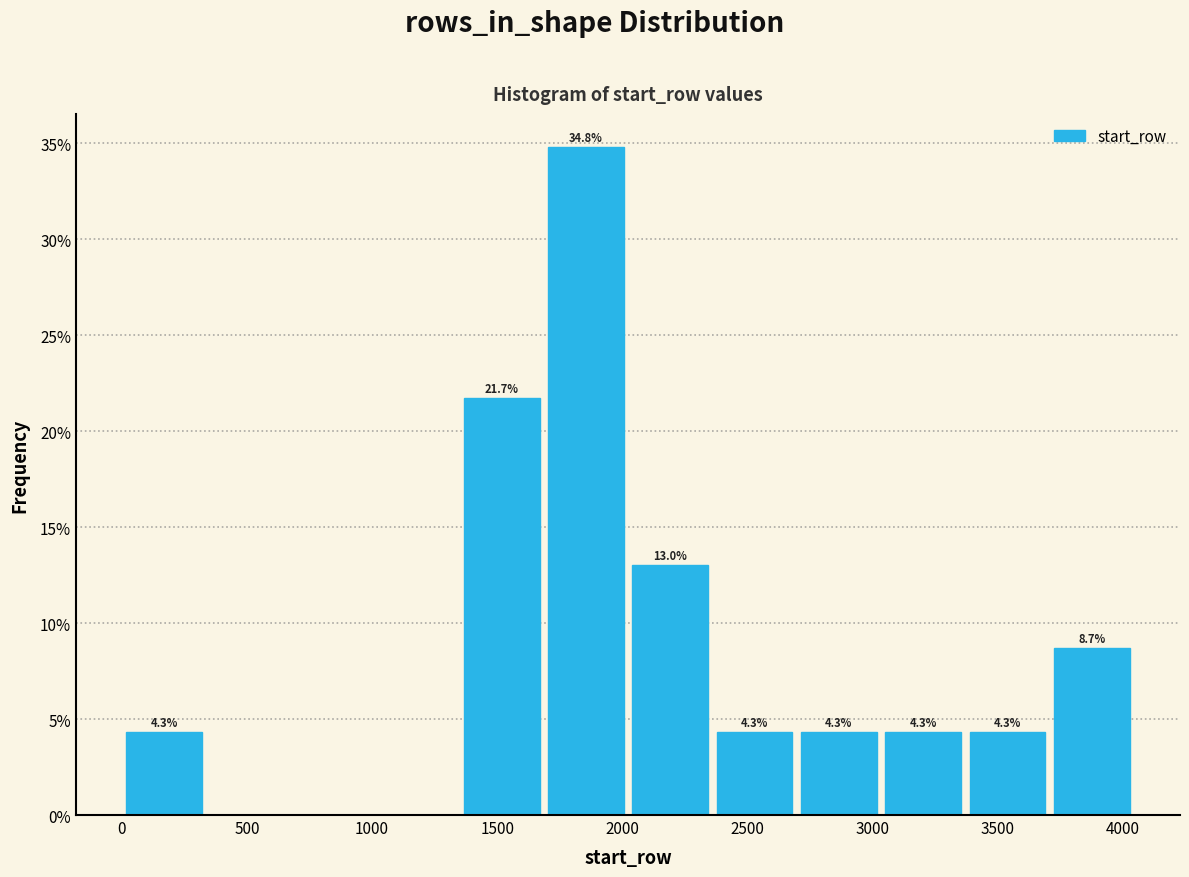

Which range on the x-axis has the tallest bar?

1700 to 2000